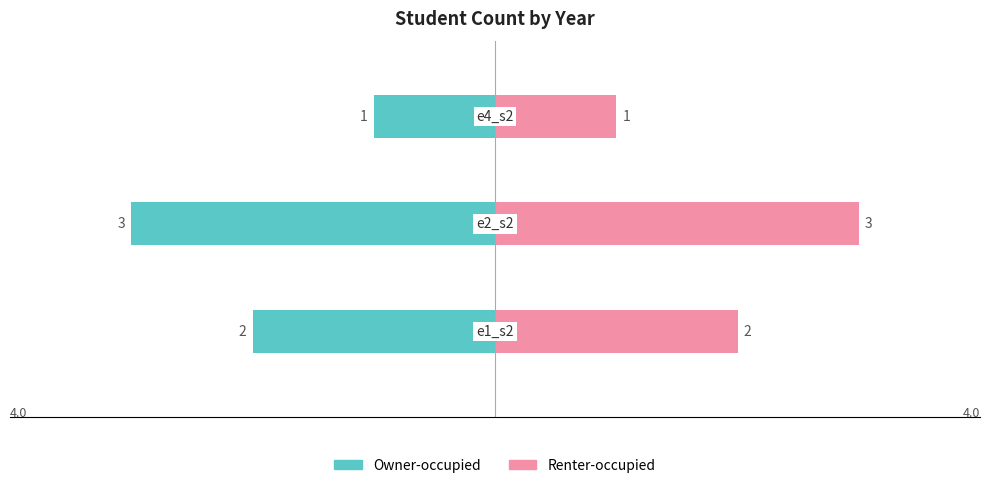

Which series has the largest total across all categories?

Renter-occupied